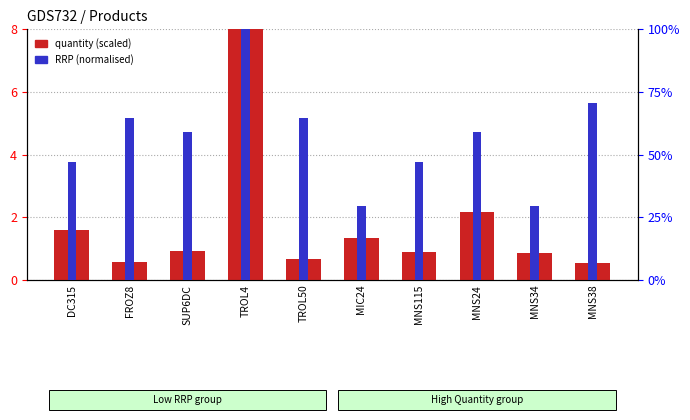

What is the label of the 3rd bar from the right?

MNS24